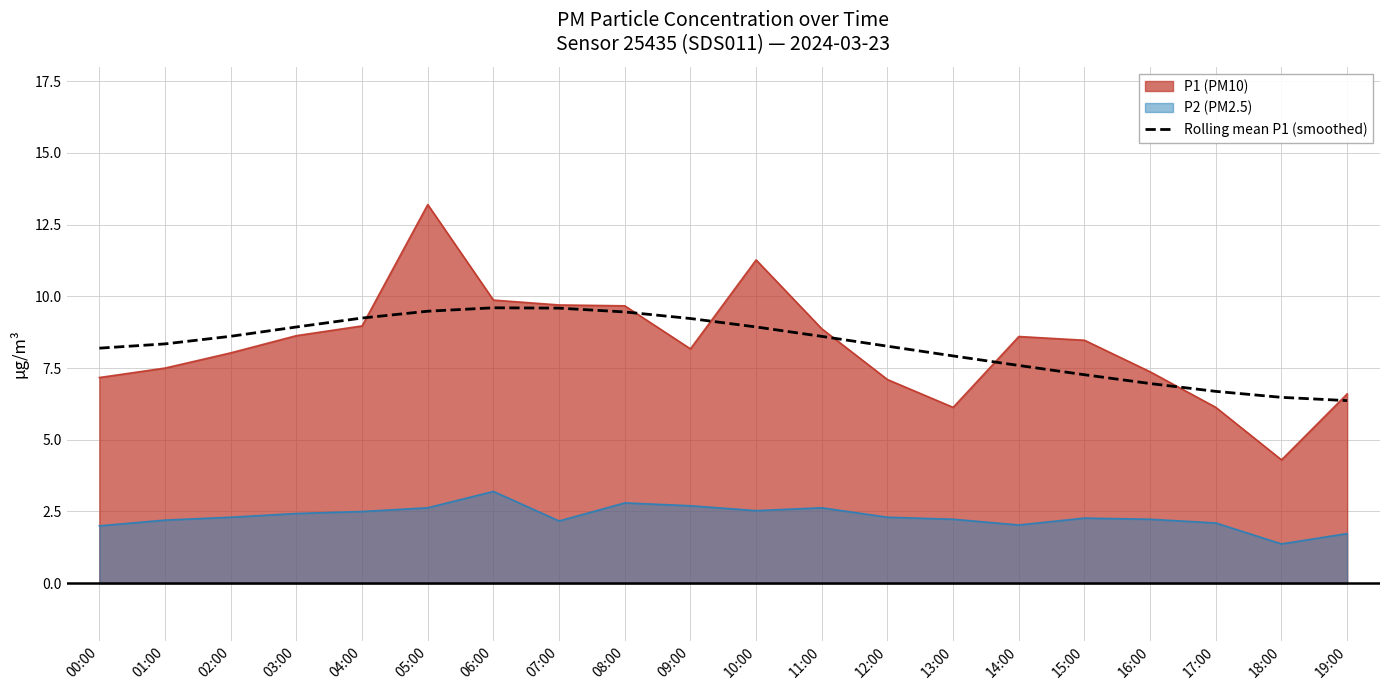

What is the spread (max minus min) of values at 01:00?

6.1